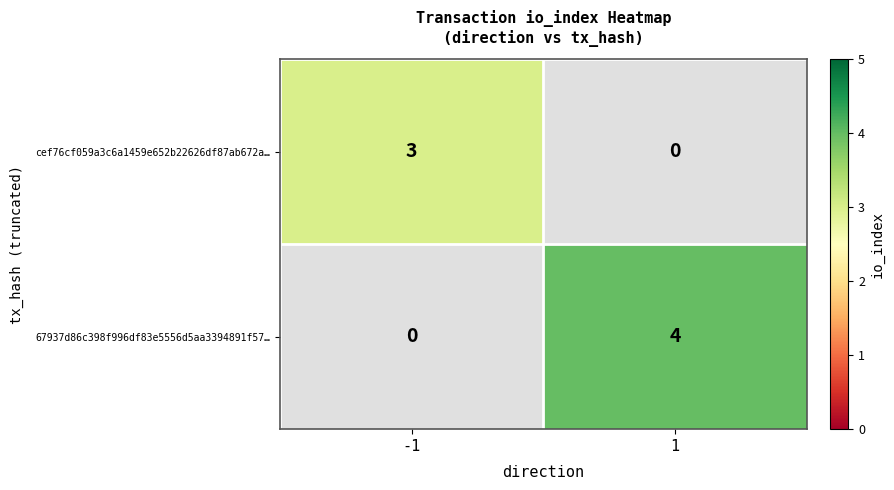

Is it true that 67937d86c398f996df83e5556d5aa3394891f57… equals 4 at 1?

True